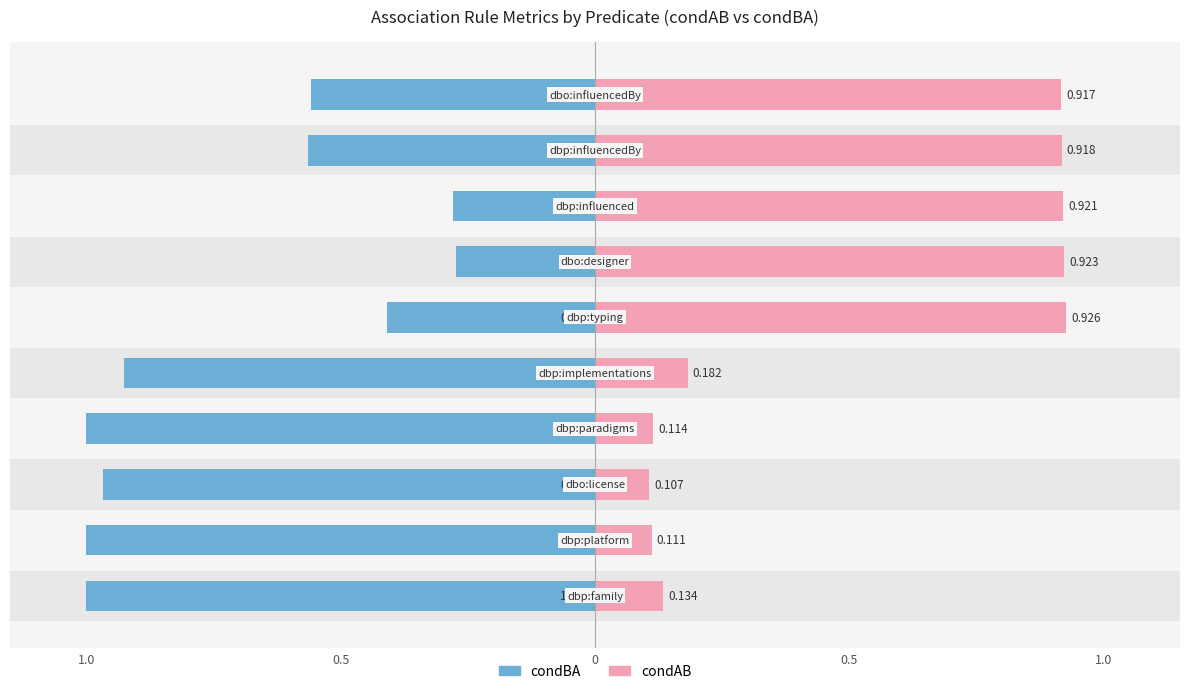

What is the difference between the second highest and minimum values in the condBA series?

0.7